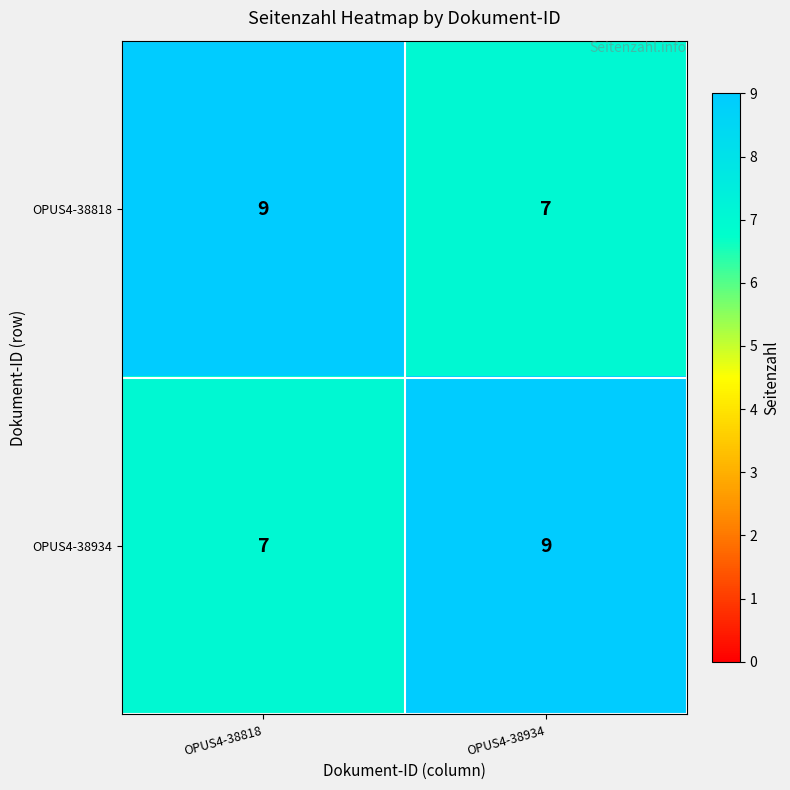

What is the highest value of the OPUS4-38934 series?

9